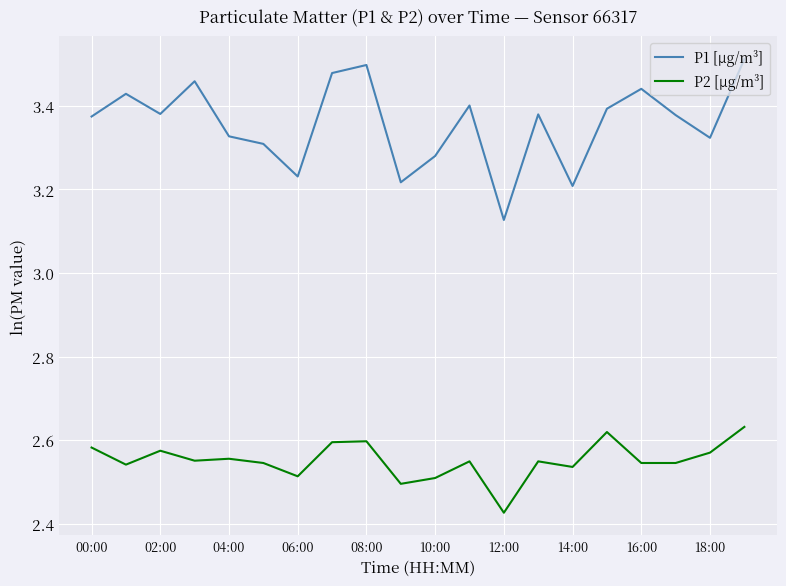

Which series has the largest total across all categories?

P1 [µg/m³]